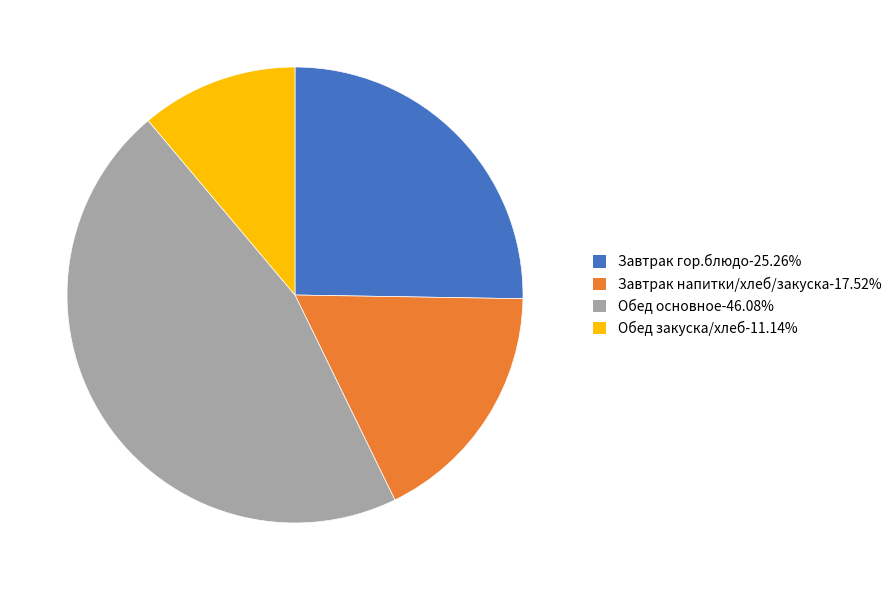

Is there any slice that represents more than half of the pie?

No